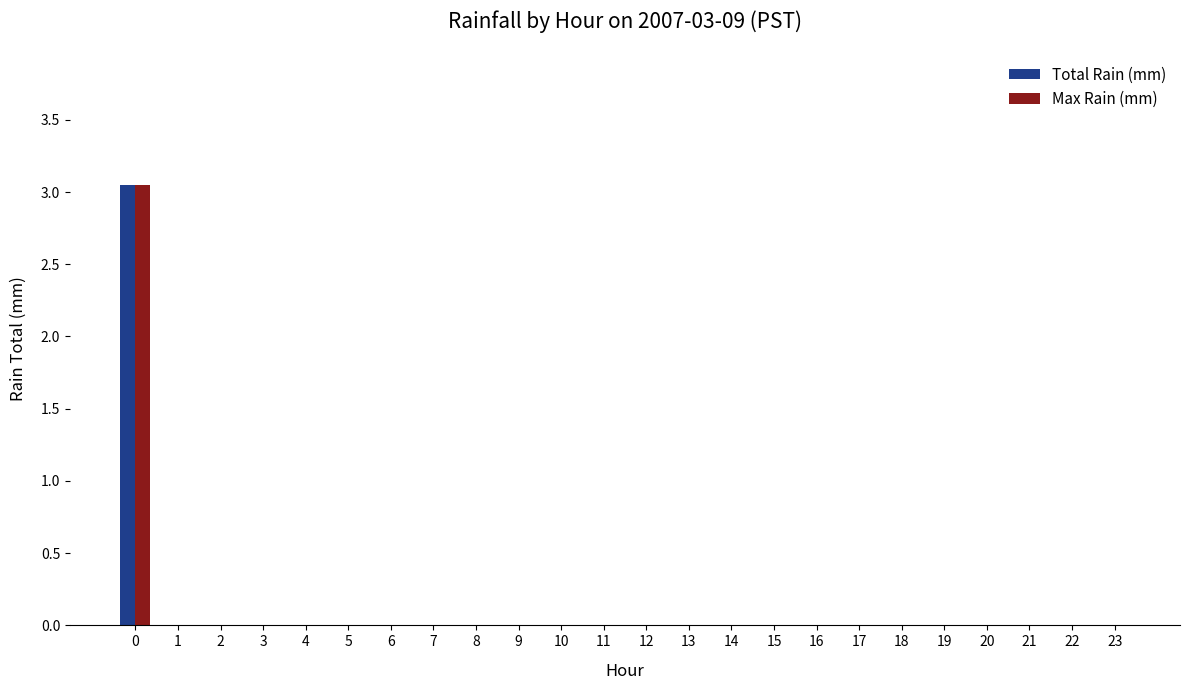

How many groups of bars are there?

24